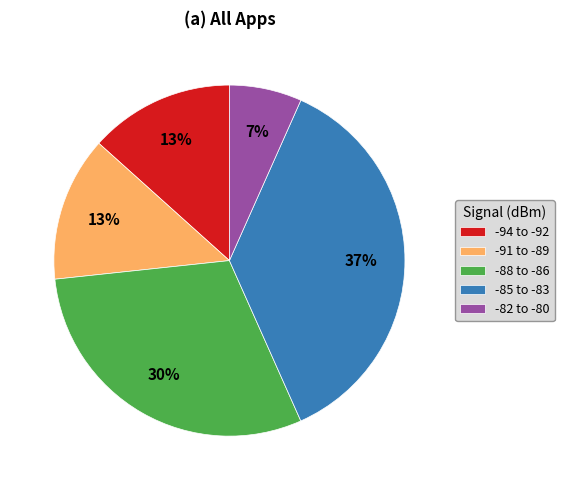

To the nearest percent, what percentage of the pie is -85 to -83?

37%